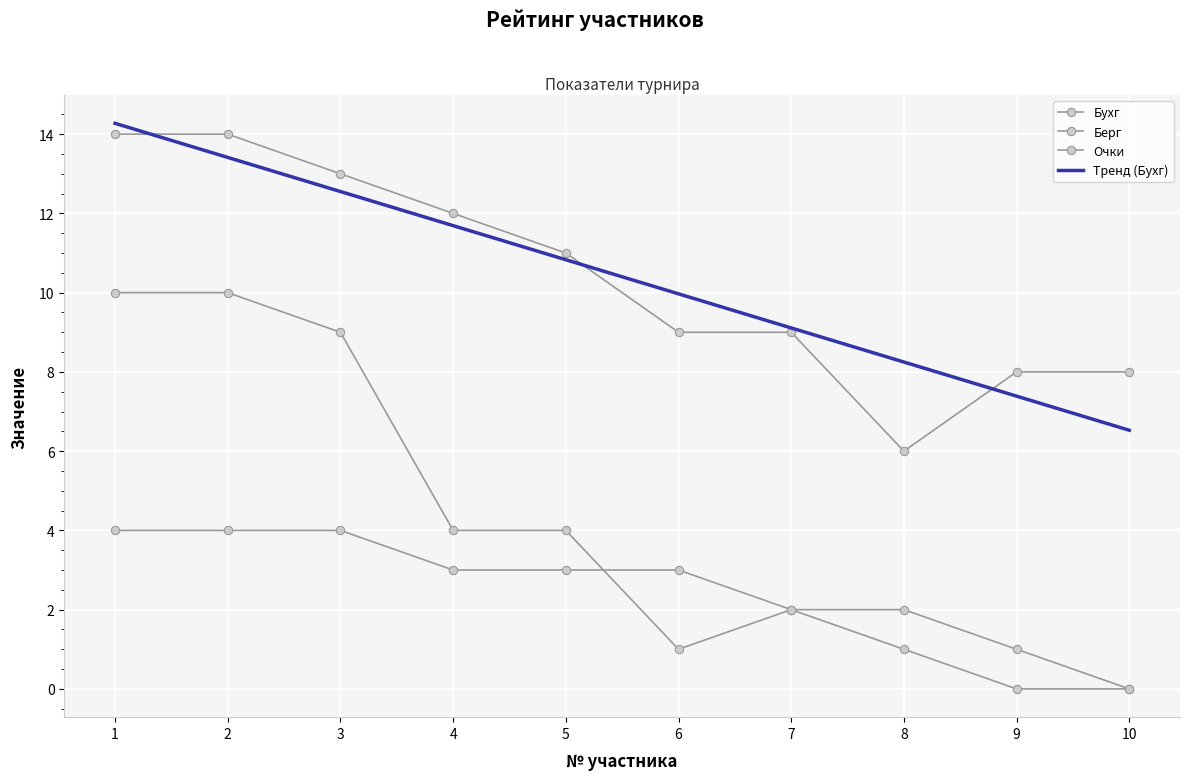

True or false: Бухг and Очки cross at least once.

False